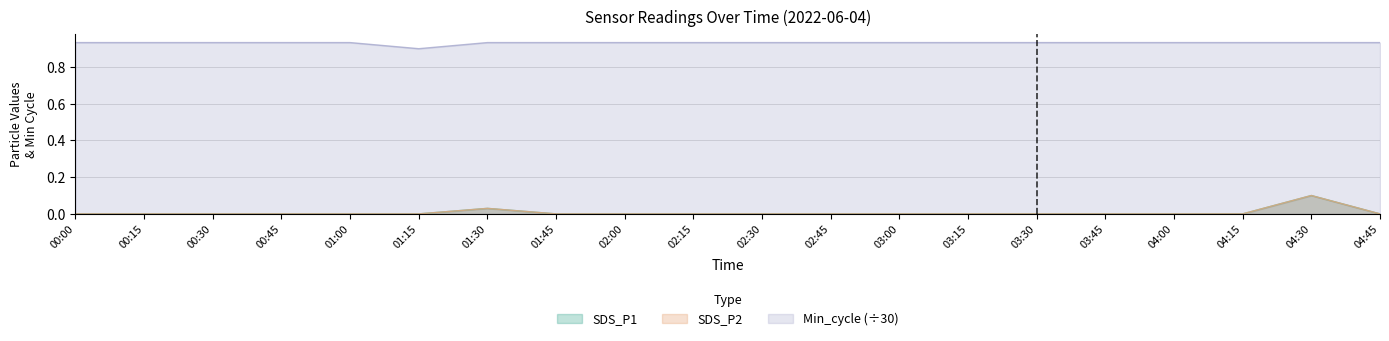

At which category is the sum across all series the highest?

04:30